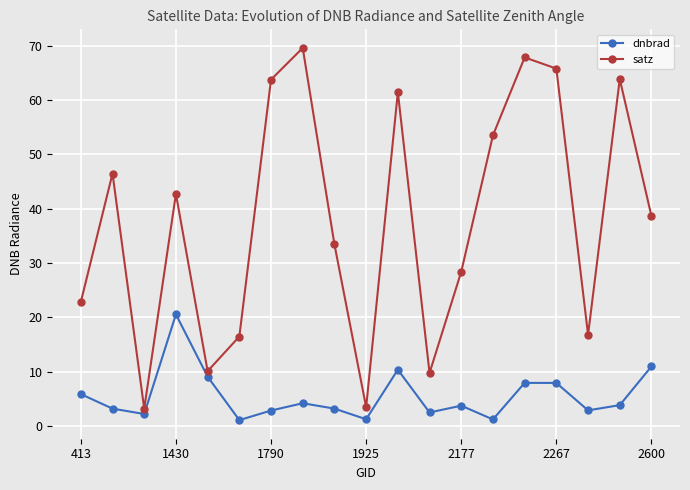

Which series has the largest range (max minus min)?

satz